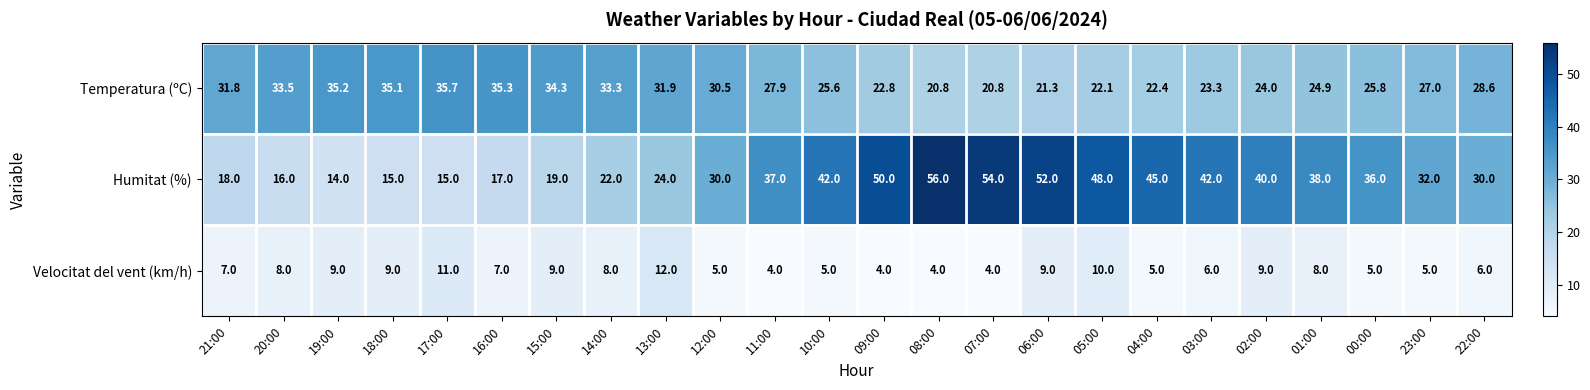

What is the highest value of the Humitat (%) series?

56.0